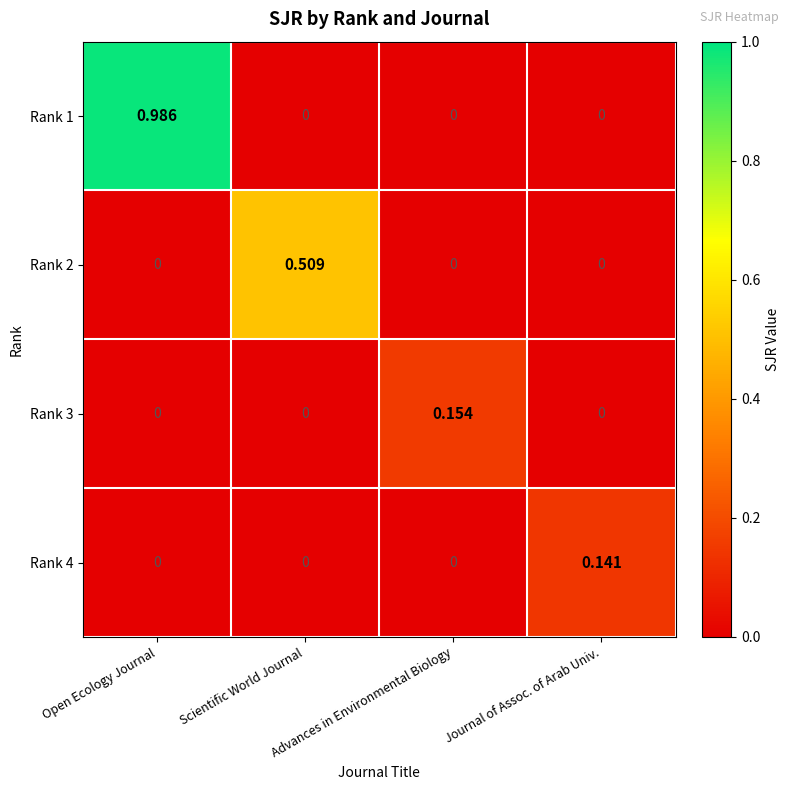

Is the value of Rank 3 at Advances in Environmental Biology greater than the value of Rank 4 at Journal of Assoc. of Arab Univ.?

Yes